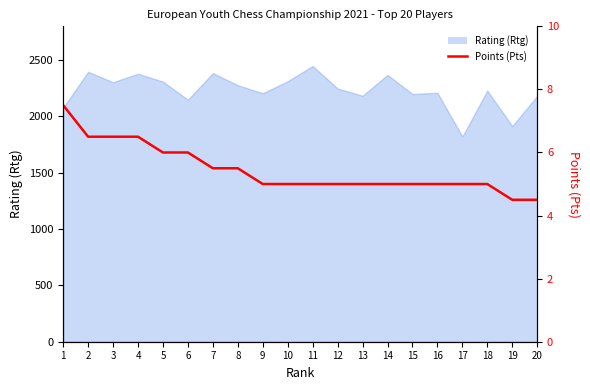

List the labels in order of value, smallest first.

19, 20, 9, 10, 11, 12, 13, 14, 15, 16, 17, 18, 7, 8, 5, 6, 2, 3, 4, 1